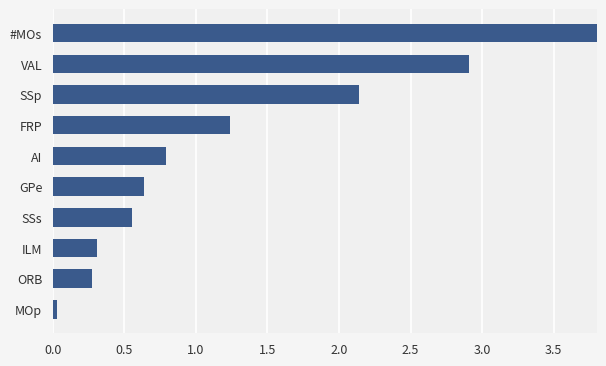

Between MOp and GPe, which is larger?

GPe